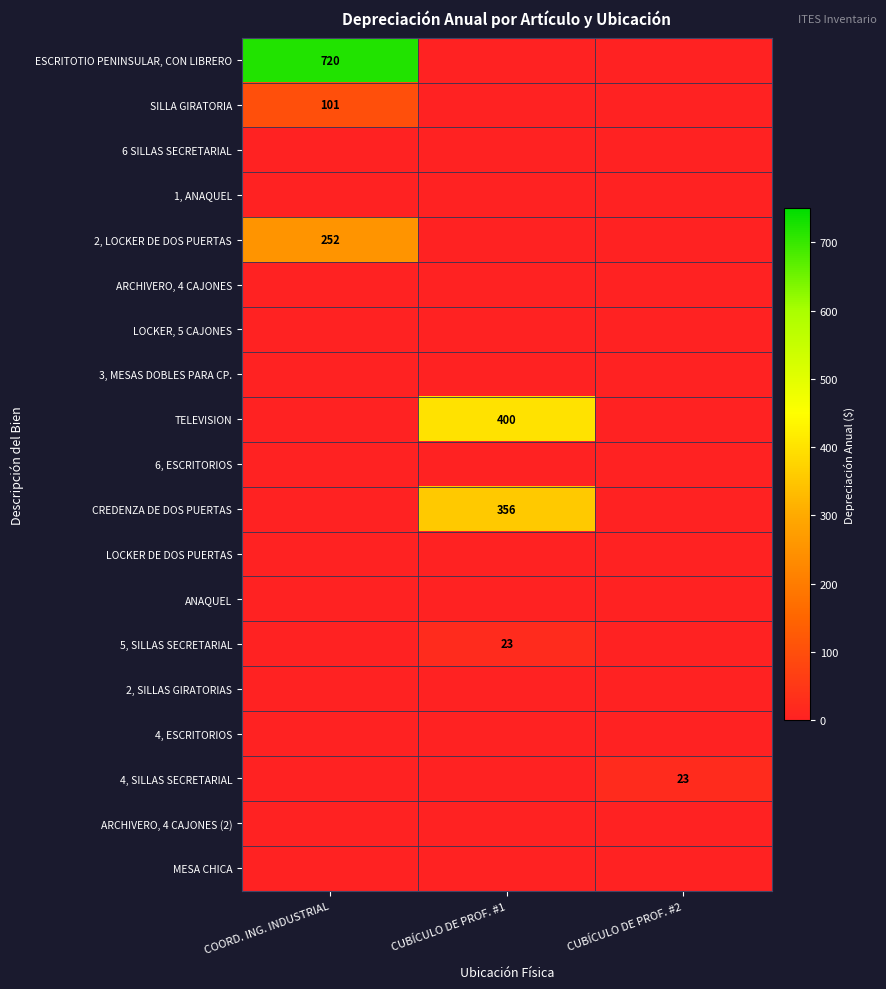

The 5, SILLAS SECRETARIAL series shows 34 at CUBÍCULO DE PROF. #1. True or false?

False